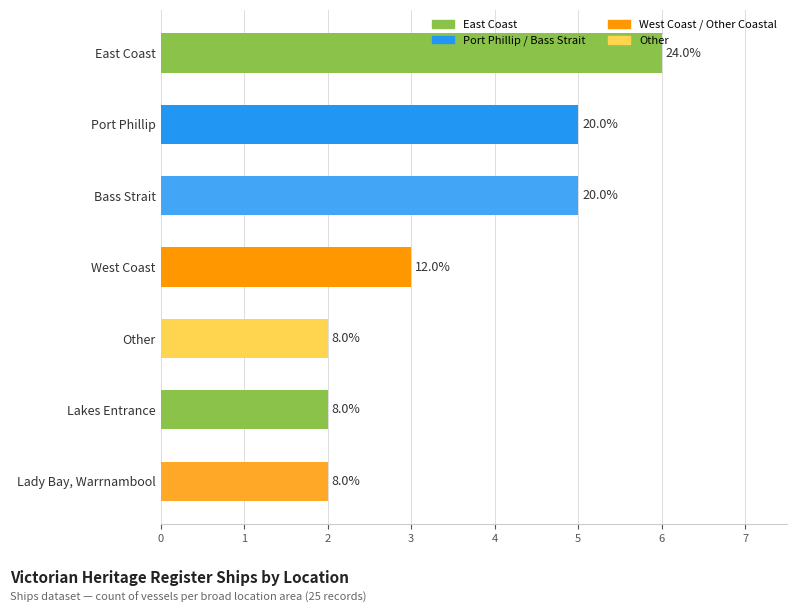

How many bars are there in total?

7